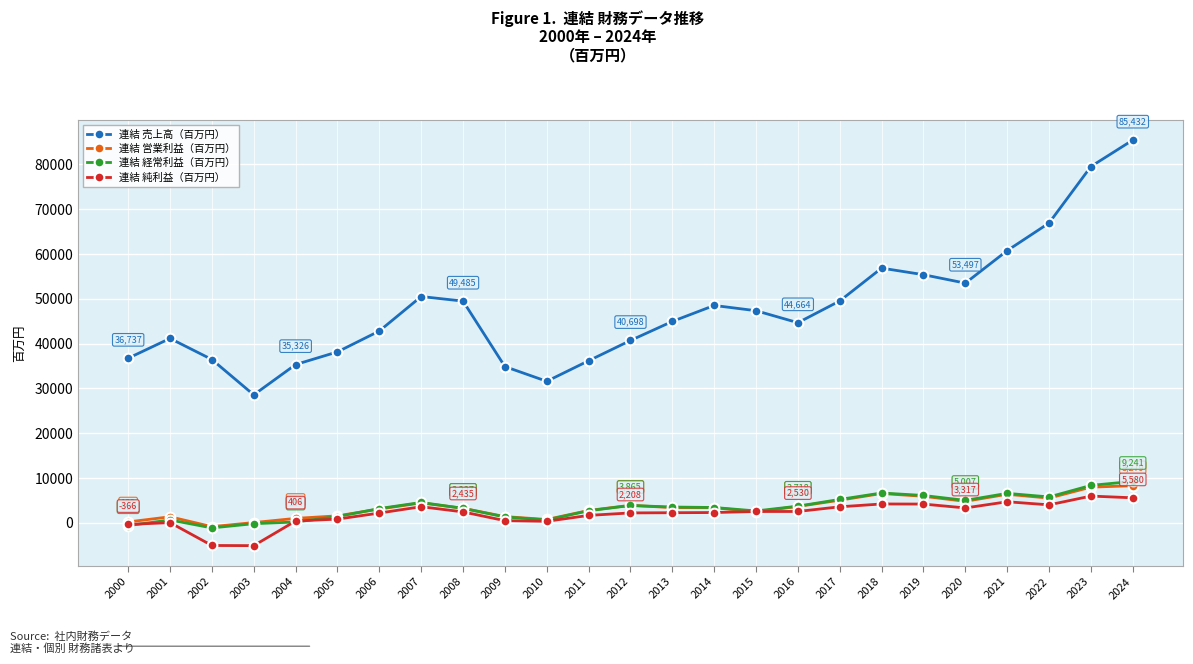

At how many categories does at least one series exceed 51523?

7